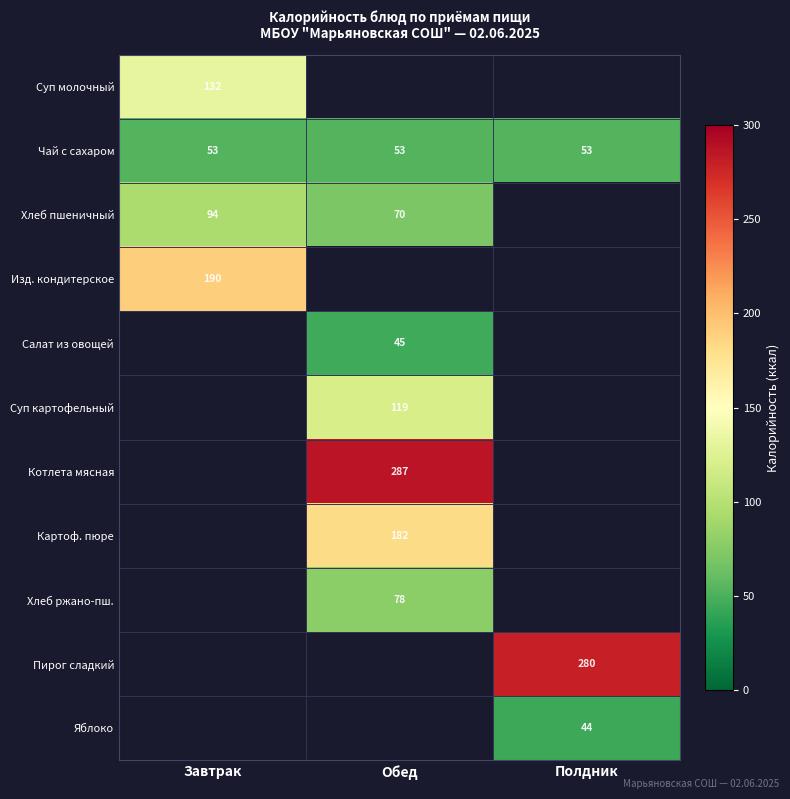

How many distinct data groups are displayed?

11